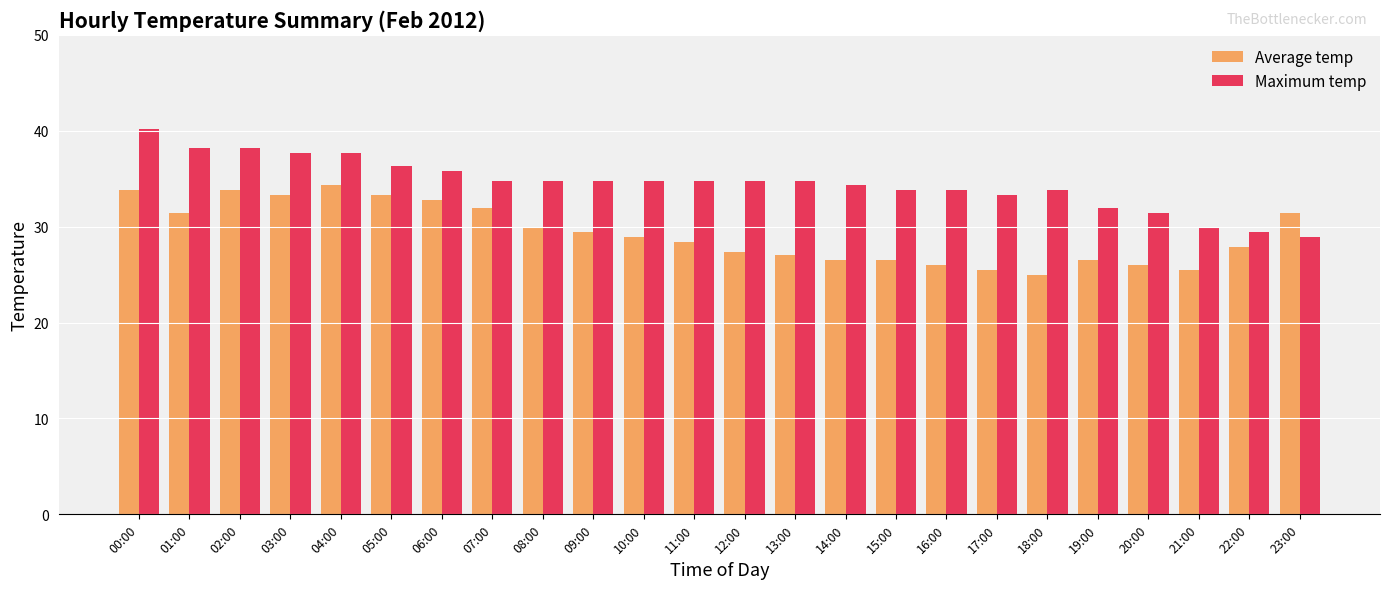

Does the chart contain any negative values?

No